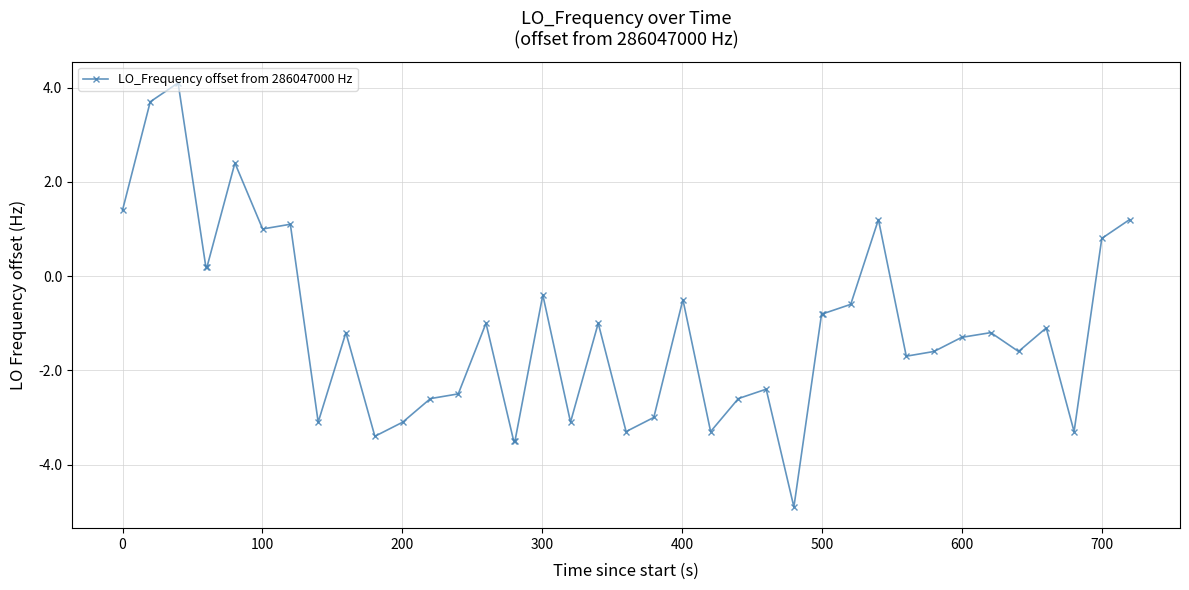

What is the maximum value shown in the chart?

4.1